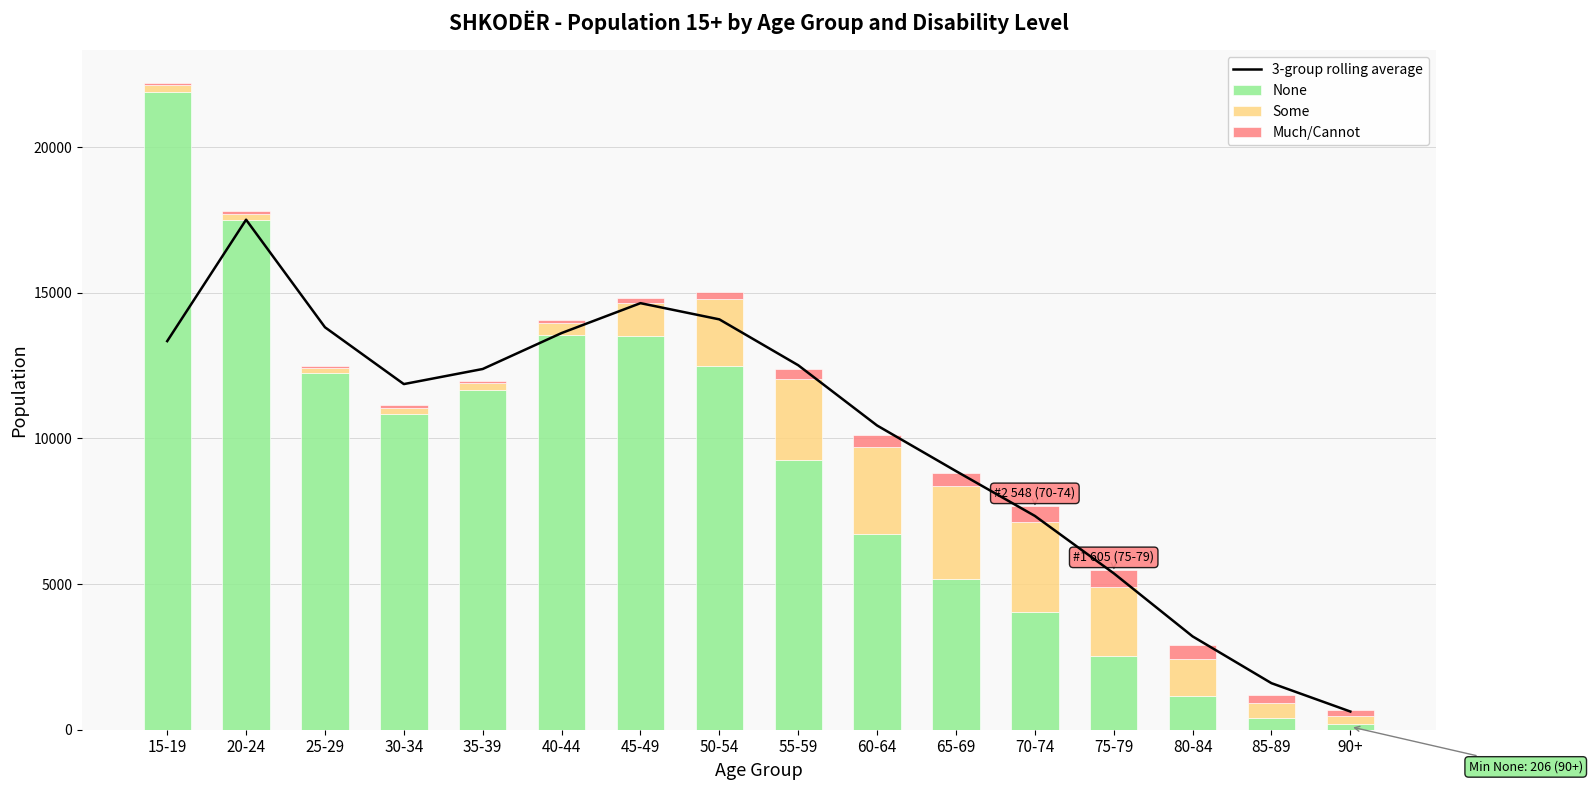

Reading left to right, list all the values displayed in this chart.

3-group rolling average: 13337.7	17504.3	13813.0	11863.0	12381.0	13614.7	14640.3	14084.3	12510.0	10441.3	8877.0	7338.7	5369.3	3203.7	1597.3	624.3
None: 21874.0	17480.0	12238.0	10847.0	11652.0	13532.0	13526.0	12480.0	9247.0	6714.0	5178.0	4055.0	2546.0	1148.0	405.0	206.0
Some: 247.0	223.0	190.0	201.0	234.0	430.0	1135.0	2291.0	2774.0	3002.0	3195.0	3090.0	2345.0	1279.0	527.0	251.0
Much/Cannot: 86.0	103.0	72.0	85.0	70.0	92.0	173.0	262.0	365.0	395.0	454.0	548.0	605.0	492.0	264.0	220.0